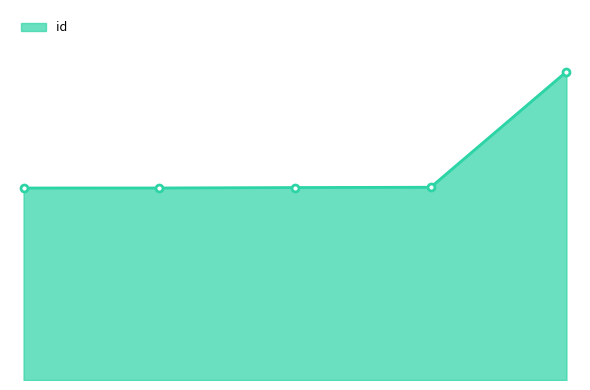

What is the smallest value displayed?

12331